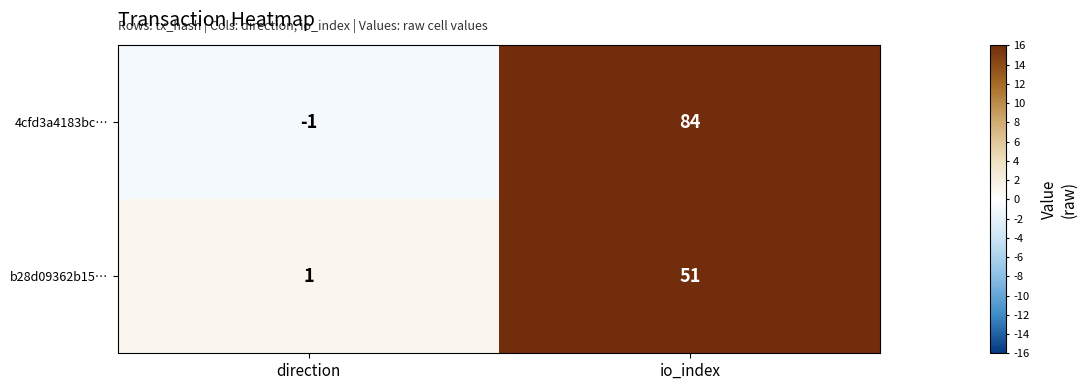

The b28d09362b15… series shows 51 at io_index. True or false?

True